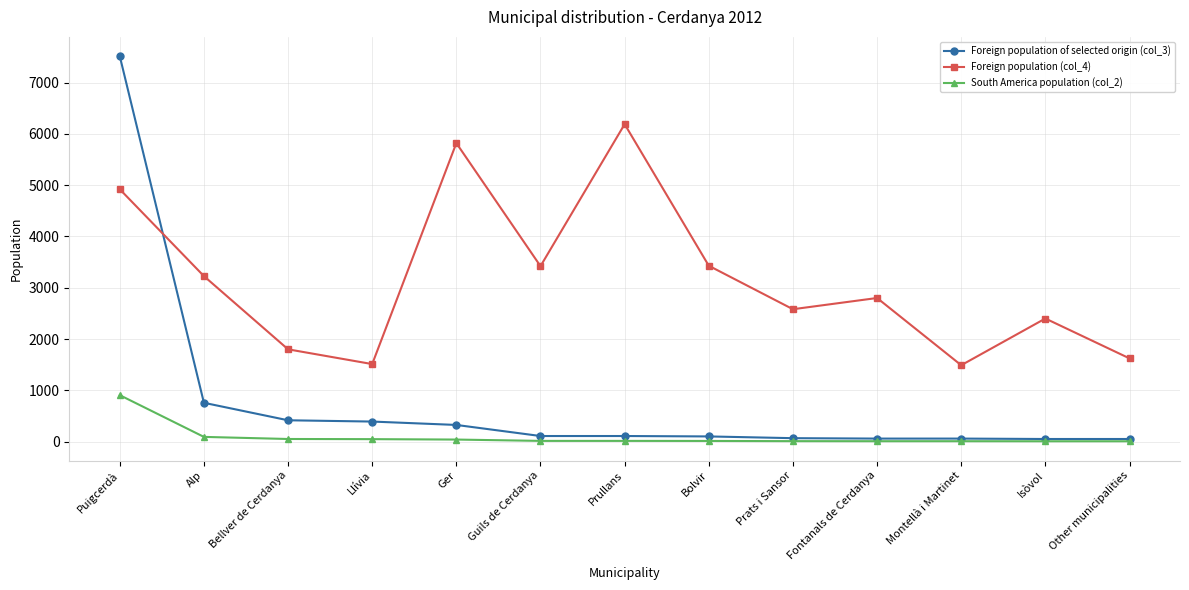

What is the sum of all Foreign population of selected origin (col_3) values?

10000